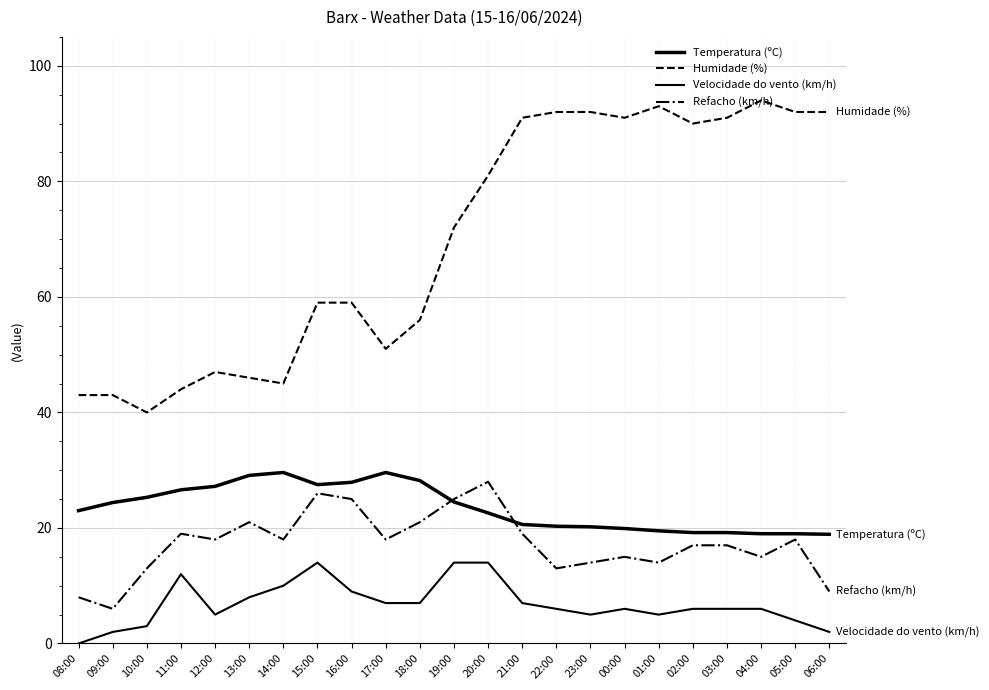

Reading left to right, extract all data points from this chart.

Temperatura (ºC): 08:00=23.0	09:00=24.4	10:00=25.3	11:00=26.6	12:00=27.2	13:00=29.1	14:00=29.6	15:00=27.5	16:00=27.9	17:00=29.6	18:00=28.2	19:00=24.5	20:00=22.6	21:00=20.6	22:00=20.3	23:00=20.2	00:00=19.9	01:00=19.5	02:00=19.2	03:00=19.2	04:00=19.0	05:00=19.0	06:00=18.9
Humidade (%): 08:00=43.0	09:00=43.0	10:00=40.0	11:00=44.0	12:00=47.0	13:00=46.0	14:00=45.0	15:00=59.0	16:00=59.0	17:00=51.0	18:00=56.0	19:00=72.0	20:00=81.0	21:00=91.0	22:00=92.0	23:00=92.0	00:00=91.0	01:00=93.0	02:00=90.0	03:00=91.0	04:00=94.0	05:00=92.0	06:00=92.0
Velocidade do vento (km/h): 08:00=0.0	09:00=2.0	10:00=3.0	11:00=12.0	12:00=5.0	13:00=8.0	14:00=10.0	15:00=14.0	16:00=9.0	17:00=7.0	18:00=7.0	19:00=14.0	20:00=14.0	21:00=7.0	22:00=6.0	23:00=5.0	00:00=6.0	01:00=5.0	02:00=6.0	03:00=6.0	04:00=6.0	05:00=4.0	06:00=2.0
Refacho (km/h): 08:00=8.0	09:00=6.0	10:00=13.0	11:00=19.0	12:00=18.0	13:00=21.0	14:00=18.0	15:00=26.0	16:00=25.0	17:00=18.0	18:00=21.0	19:00=25.0	20:00=28.0	21:00=19.0	22:00=13.0	23:00=14.0	00:00=15.0	01:00=14.0	02:00=17.0	03:00=17.0	04:00=15.0	05:00=18.0	06:00=9.0